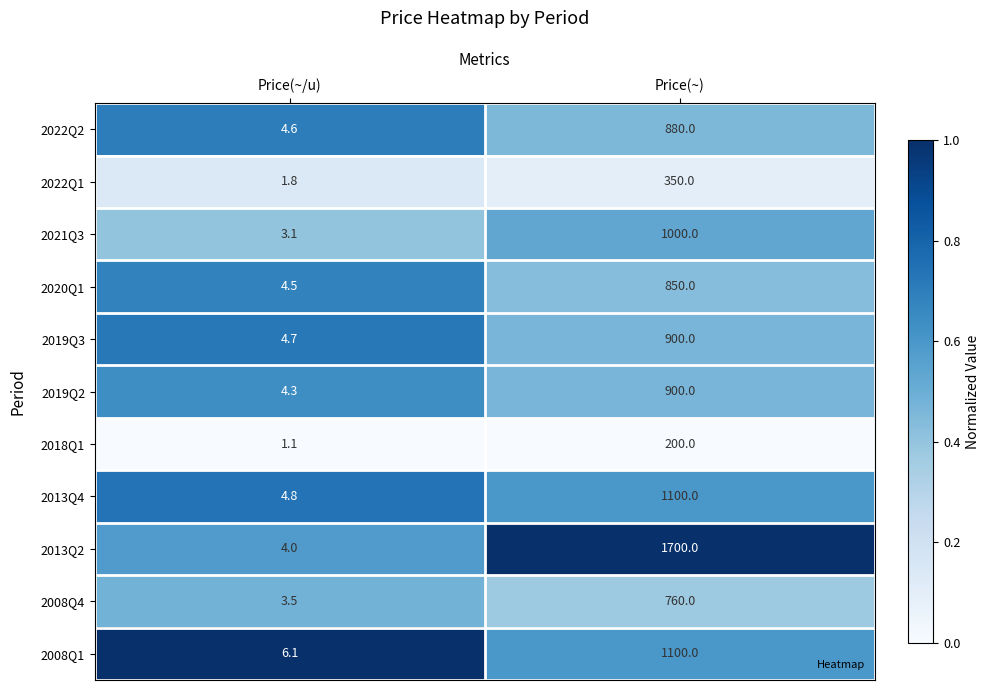

Is the value of 2019Q2 at Price(~/u) greater than the value of 2021Q3 at Price(~/u)?

Yes